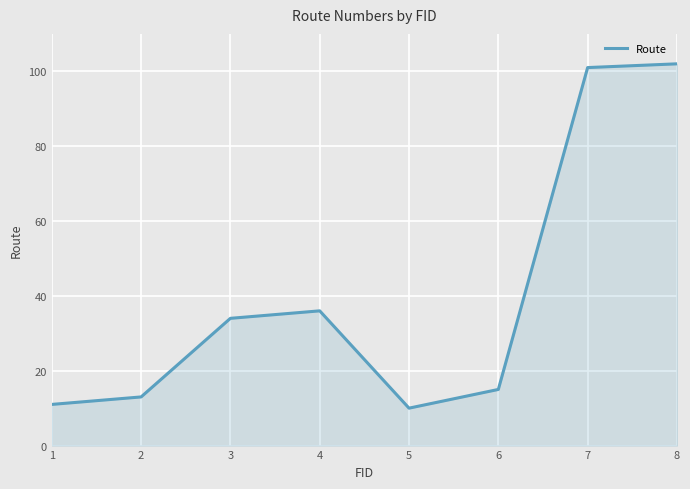

How many lines are shown in the chart?

1